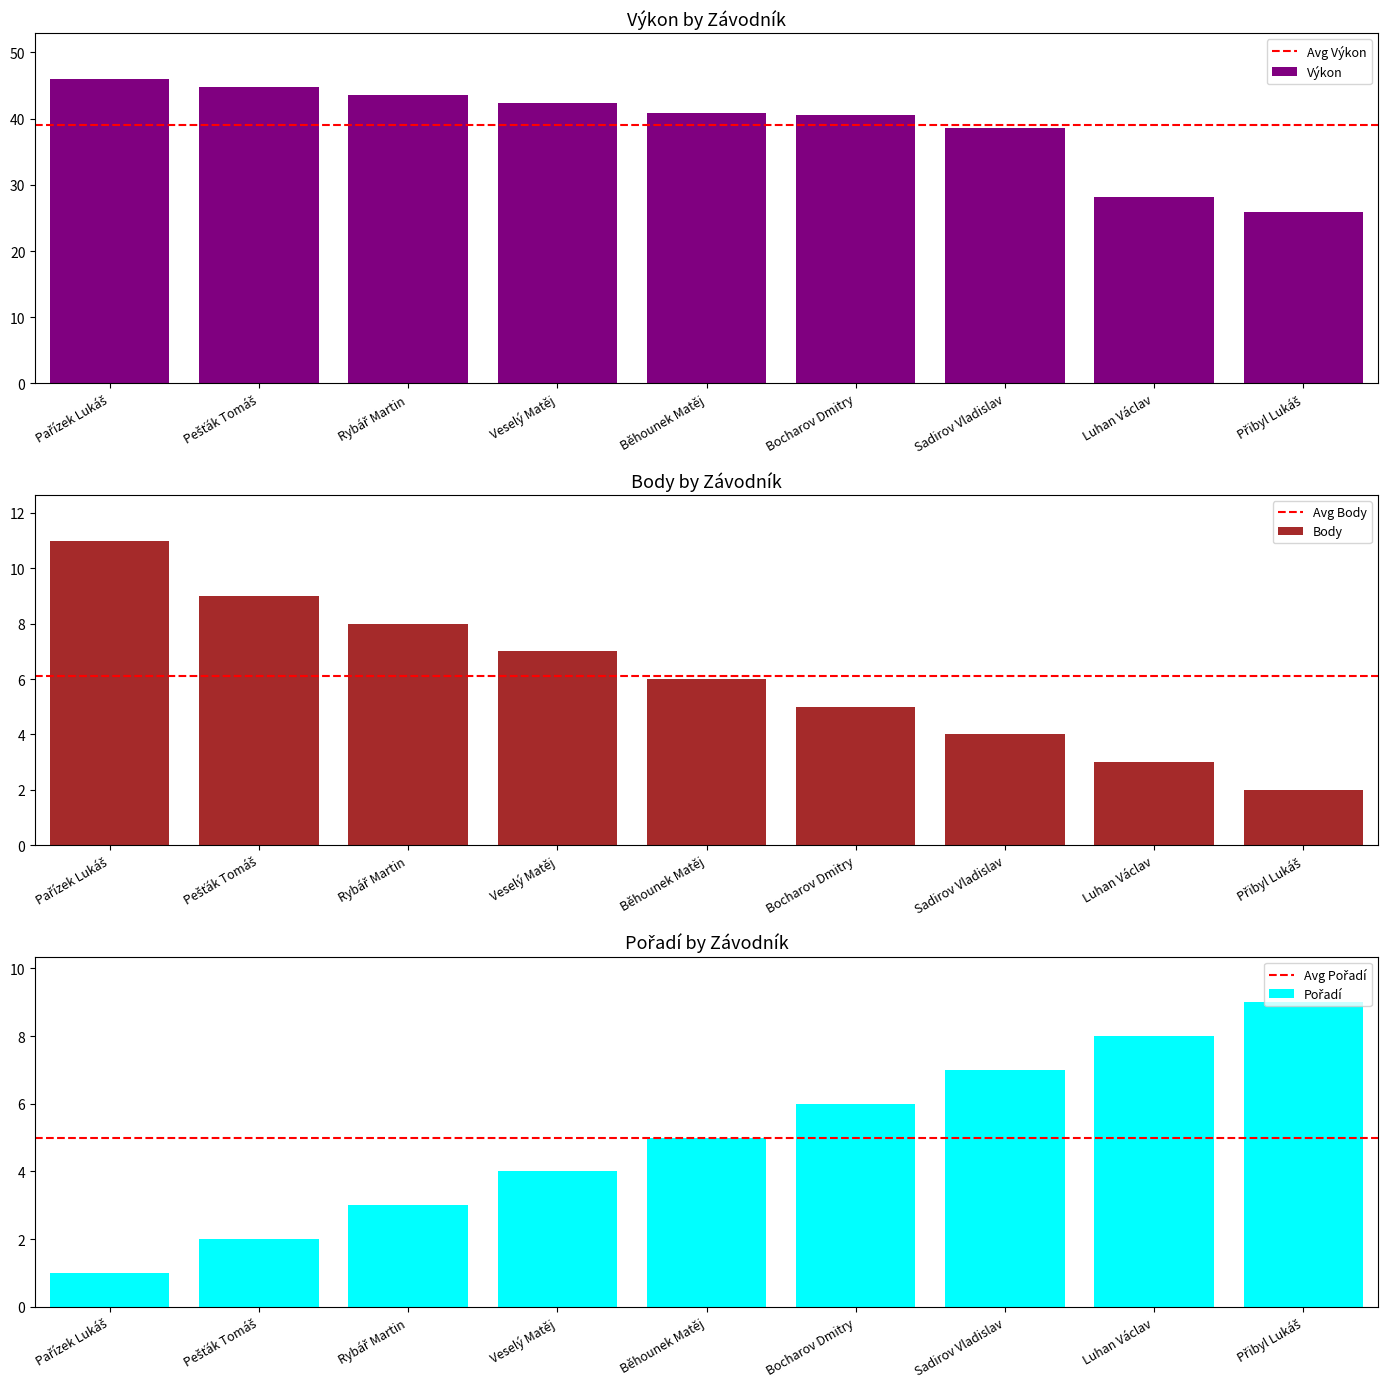

What are all the series names shown in the legend?

Výkon, Body, Pořadí